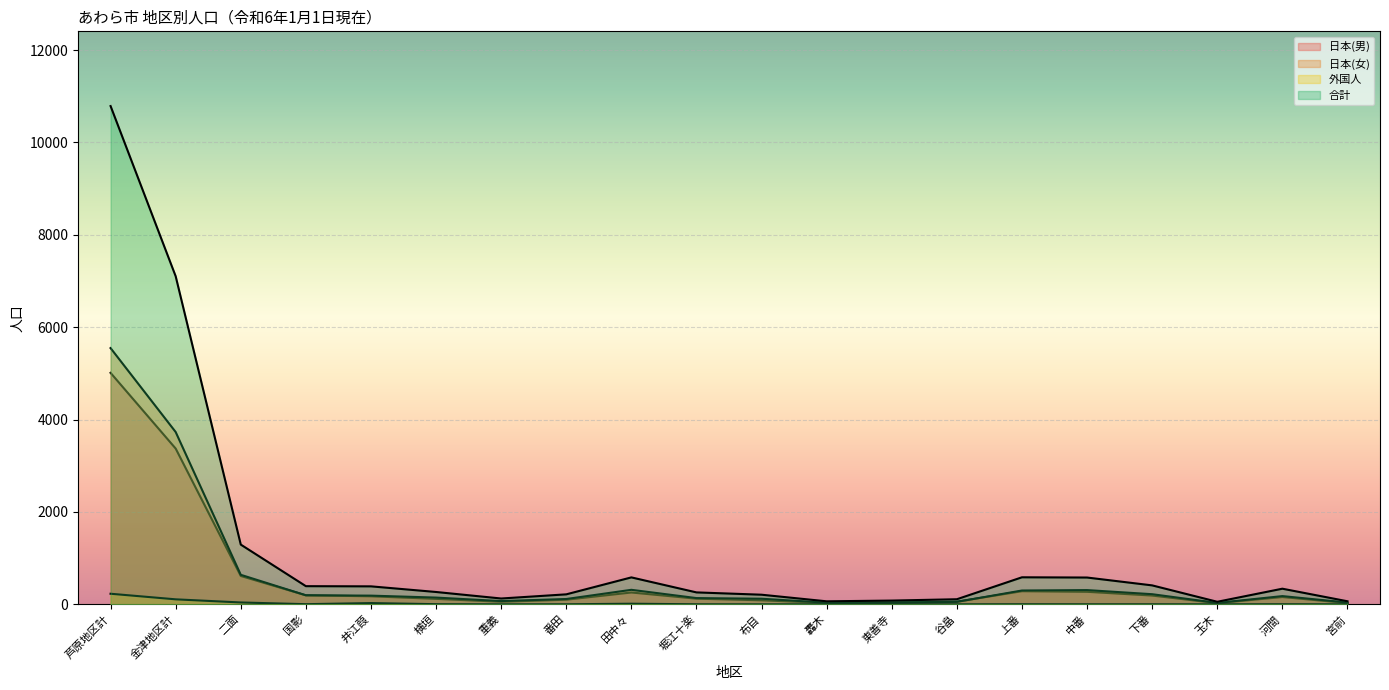

How many data points does each series have?

20